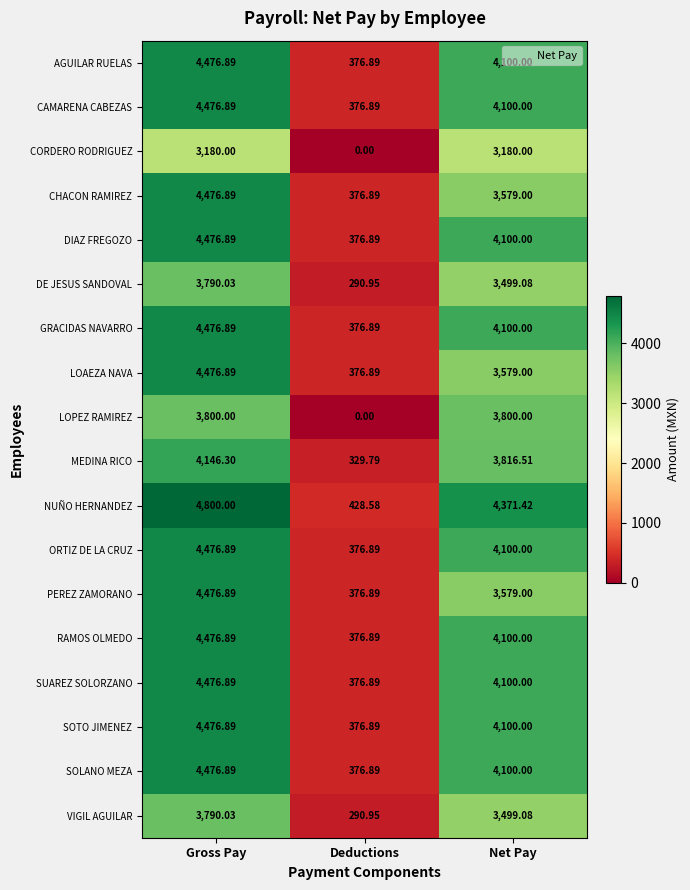

Which series has the largest range (max minus min)?

NUÑO HERNANDEZ